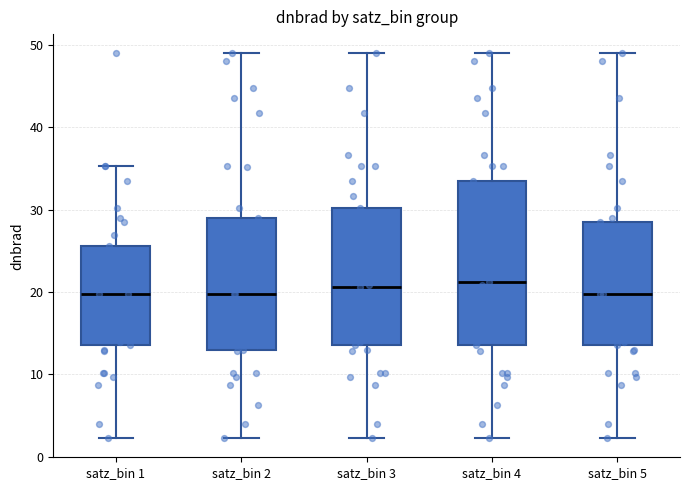

Where is the upper edge of the box for satz_bin 3 on the y-axis? The values are not printed on the chart, so give them approximately, as read against the axis.

30